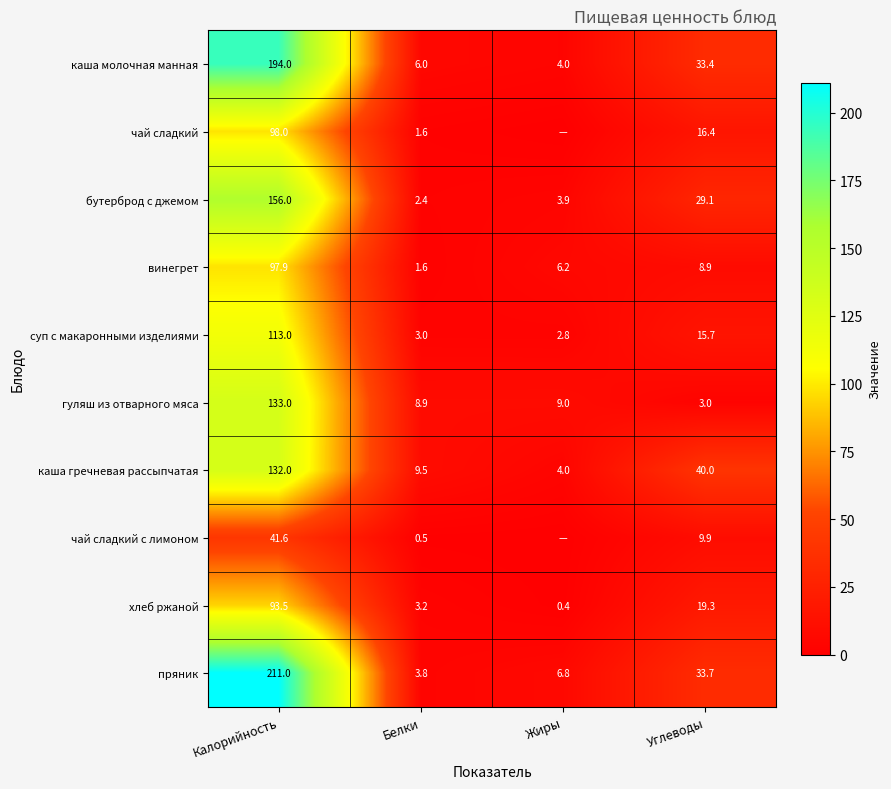

What is the highest value of the хлеб ржаной series?

93.5